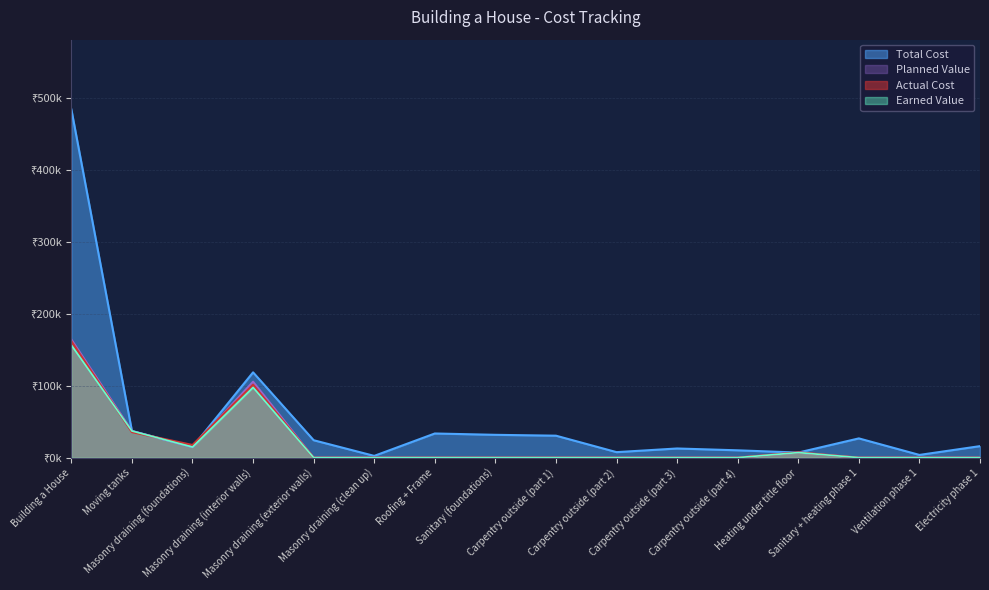

Reading right to left, transcribe all the data shown in this chart.

Total Cost: Electricity phase 1=16.0	Ventilation phase 1=3.8	Sanitary + heating phase 1=26.7	Heating under title floor=7.0	Carpentry outside (part 4)=10.2	Carpentry outside (part 3)=12.7	Carpentry outside (part 2)=7.6	Carpentry outside (part 1)=30.5	Sanitary (foundations)=31.7	Roofing + Frame=33.6	Masonry draining (clean up)=2.4	Masonry draining (exterior walls)=24.2	Masonry draining (interior walls)=118.6	Masonry draining (foundations)=14.7	Moving tanks=37.0	Building a House=484.4
Actual Cost: Electricity phase 1=0.0	Ventilation phase 1=0.0	Sanitary + heating phase 1=0.0	Heating under title floor=7.4	Carpentry outside (part 4)=0.0	Carpentry outside (part 3)=0.0	Carpentry outside (part 2)=0.0	Carpentry outside (part 1)=0.0	Sanitary (foundations)=0.0	Roofing + Frame=0.0	Masonry draining (clean up)=0.0	Masonry draining (exterior walls)=0.0	Masonry draining (interior walls)=101.4	Masonry draining (foundations)=17.6	Moving tanks=35.5	Building a House=161.9
Earned Value: Electricity phase 1=0.0	Ventilation phase 1=0.0	Sanitary + heating phase 1=0.0	Heating under title floor=7.0	Carpentry outside (part 4)=0.0	Carpentry outside (part 3)=0.0	Carpentry outside (part 2)=0.0	Carpentry outside (part 1)=0.0	Sanitary (foundations)=0.0	Roofing + Frame=0.0	Masonry draining (clean up)=0.0	Masonry draining (exterior walls)=0.0	Masonry draining (interior walls)=97.7	Masonry draining (foundations)=14.7	Moving tanks=37.0	Building a House=156.5
Planned Value: Electricity phase 1=0.0	Ventilation phase 1=0.0	Sanitary + heating phase 1=0.0	Heating under title floor=7.0	Carpentry outside (part 4)=0.0	Carpentry outside (part 3)=0.0	Carpentry outside (part 2)=0.0	Carpentry outside (part 1)=0.0	Sanitary (foundations)=0.0	Roofing + Frame=0.0	Masonry draining (clean up)=0.0	Masonry draining (exterior walls)=0.0	Masonry draining (interior walls)=105.6	Masonry draining (foundations)=14.7	Moving tanks=37.0	Building a House=164.4